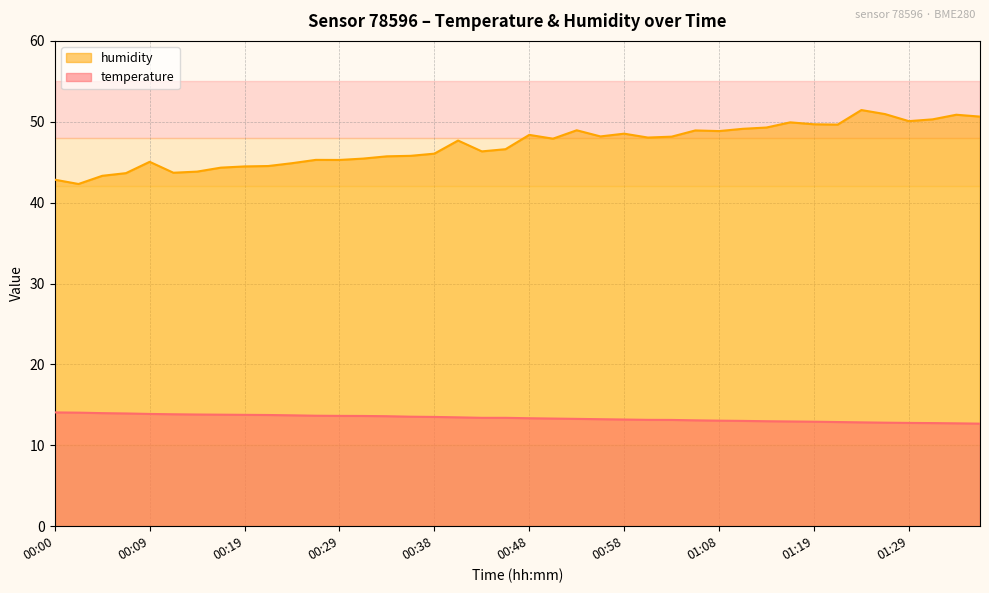

The humidity series shows 45.3 at 00:29. True or false?

True